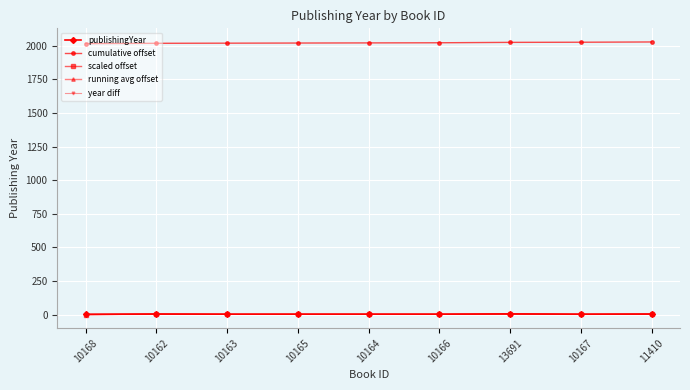

What is the label of the 8th point from the right?

10162